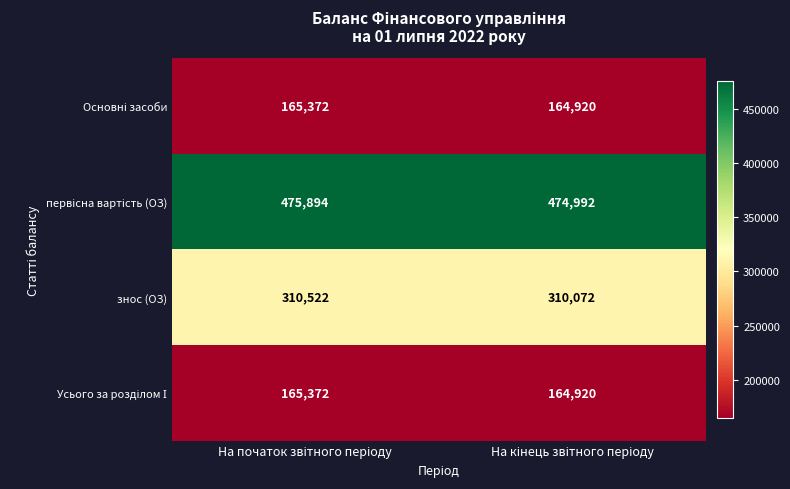

What is the greatest value displayed?

475894